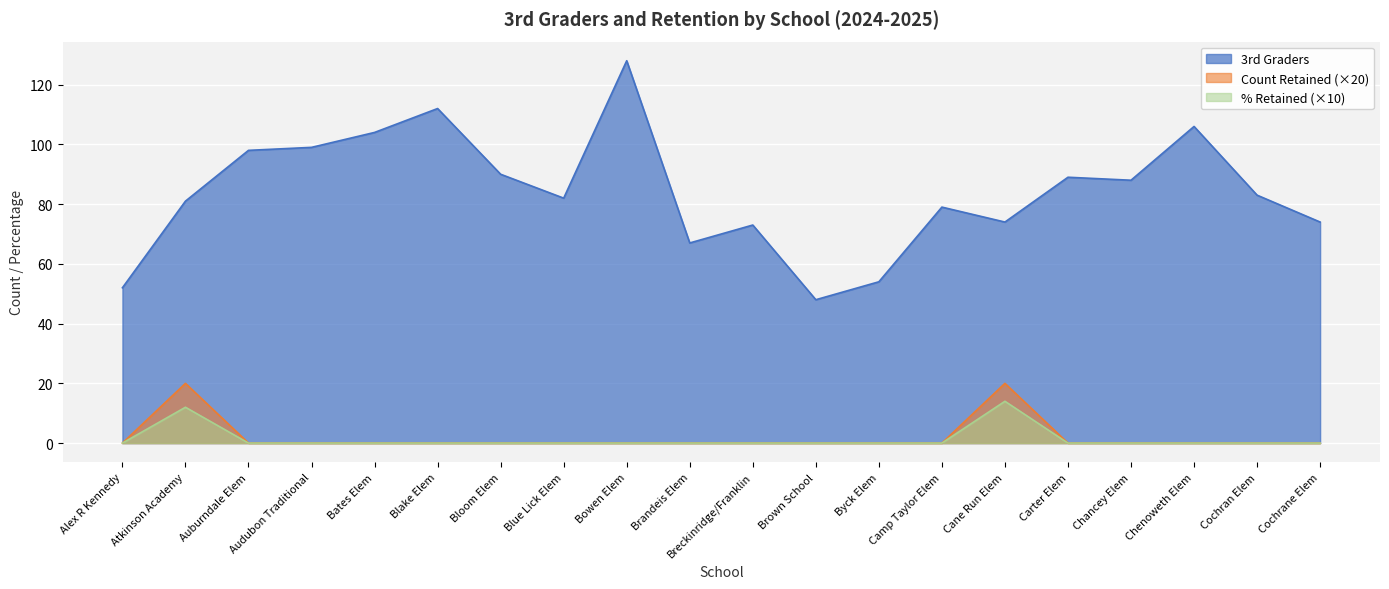

What is the difference between the second highest and second lowest values in the Count Retained series?

20